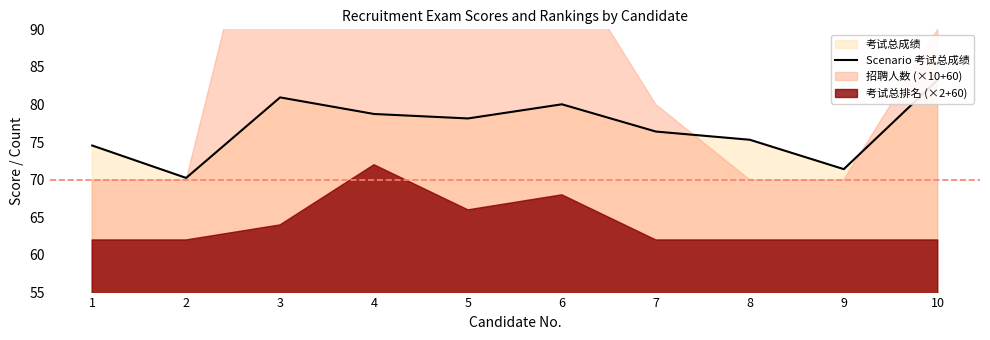

Reading right to left, extract all data points from this chart.

83.3	71.4	75.3	76.4	80.0	78.2	78.7	81.0	70.2	74.6